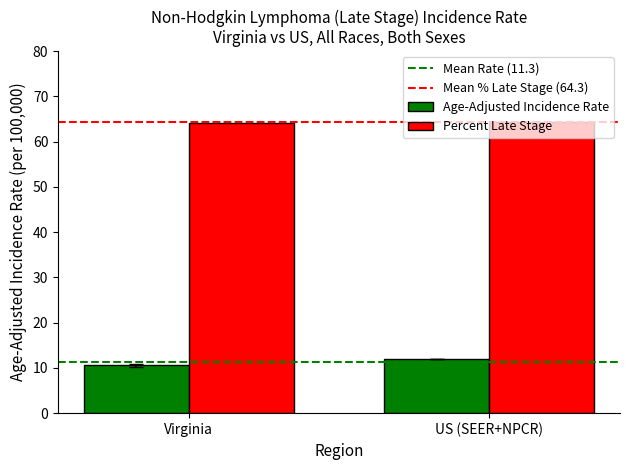

Which label corresponds to the smallest value in the chart?

Virginia